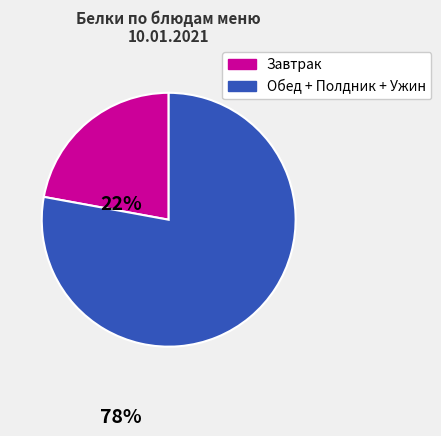

Is there any slice that represents more than half of the pie?

Yes